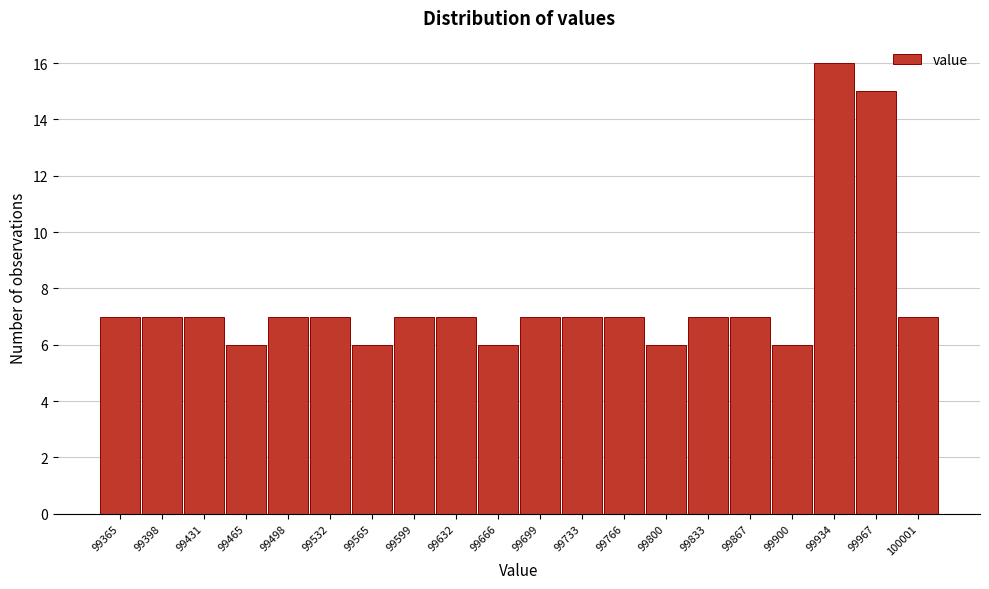

Reading left to right, transcribe all the data shown in this chart.

7	7	7	6	7	7	6	7	7	6	7	7	7	6	7	7	6	16	15	7